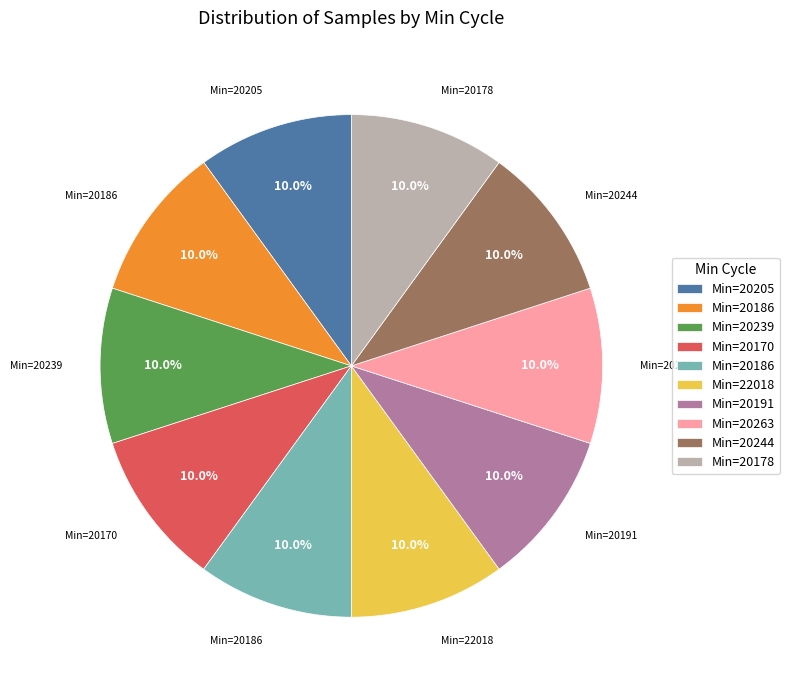

Does any single category account for the majority?

No